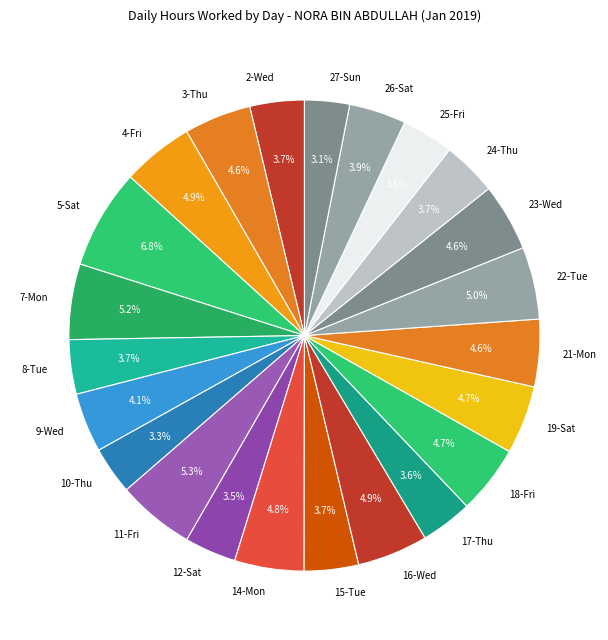

True or false: 12-Sat accounts for 18% of the total.

False